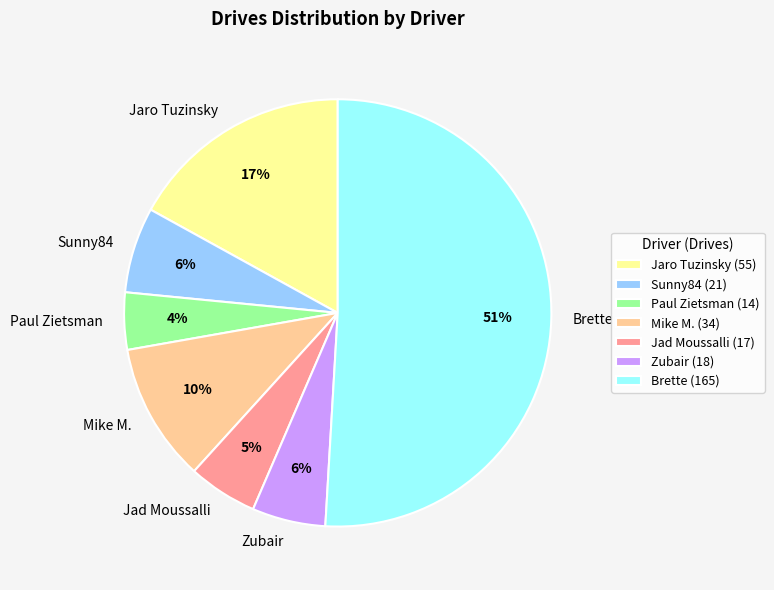

Does Mike M. account for over 50% of the chart?

No